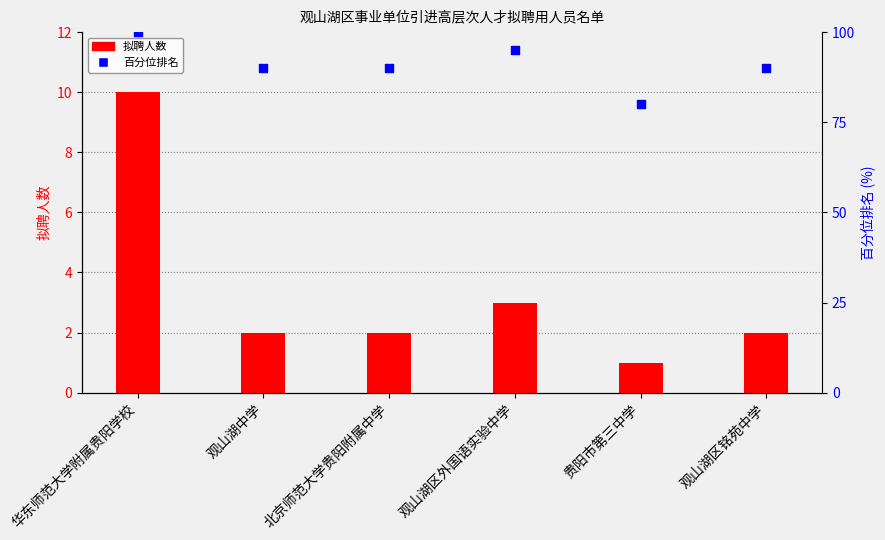

Which series reaches the minimum Y coordinate?

拟聘人数